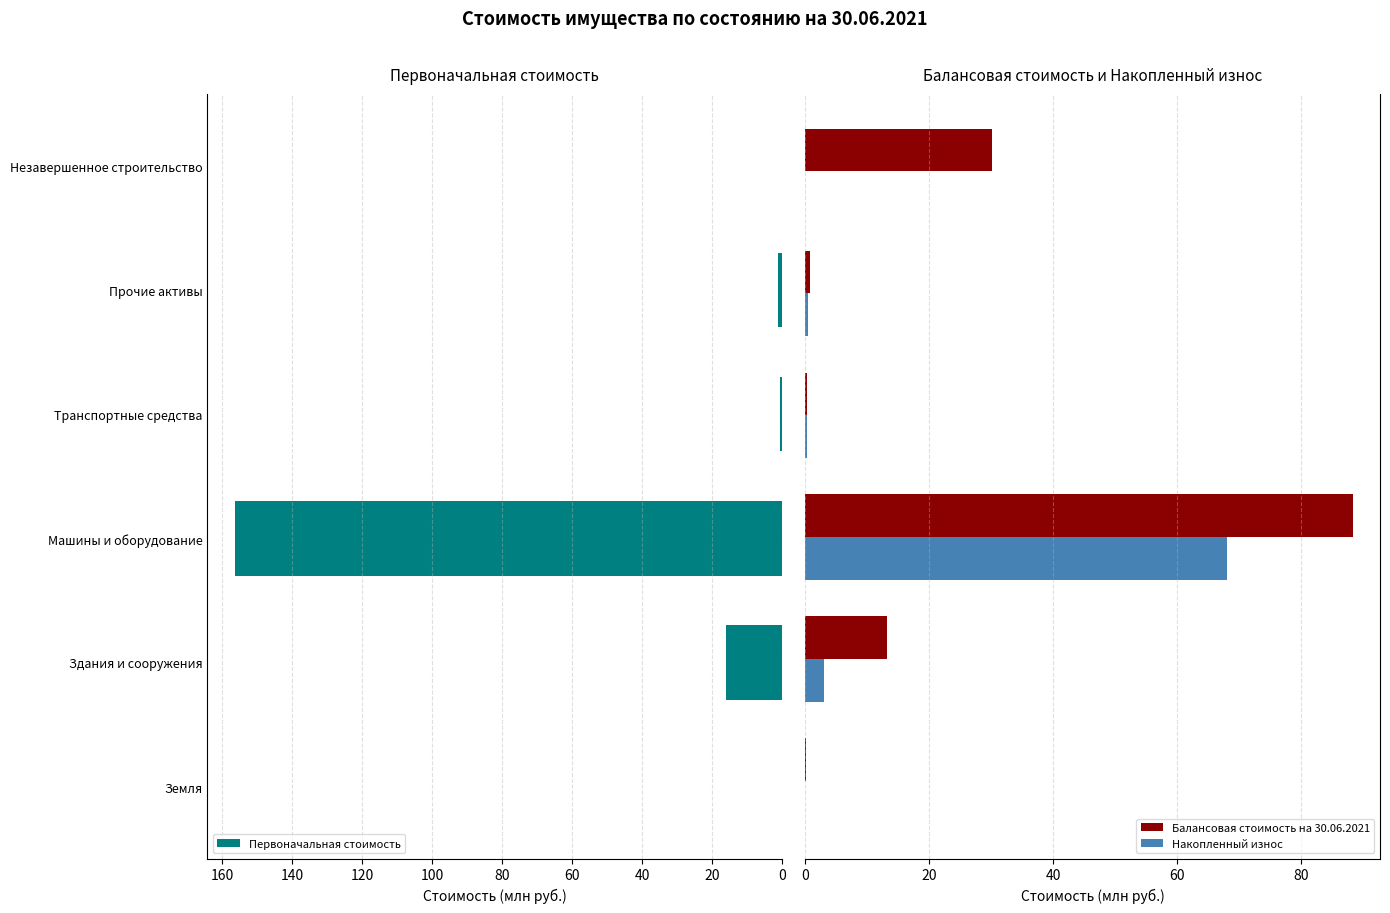

Where is Первоначальная стоимость nearest to the value 78?

Здания и сооружения